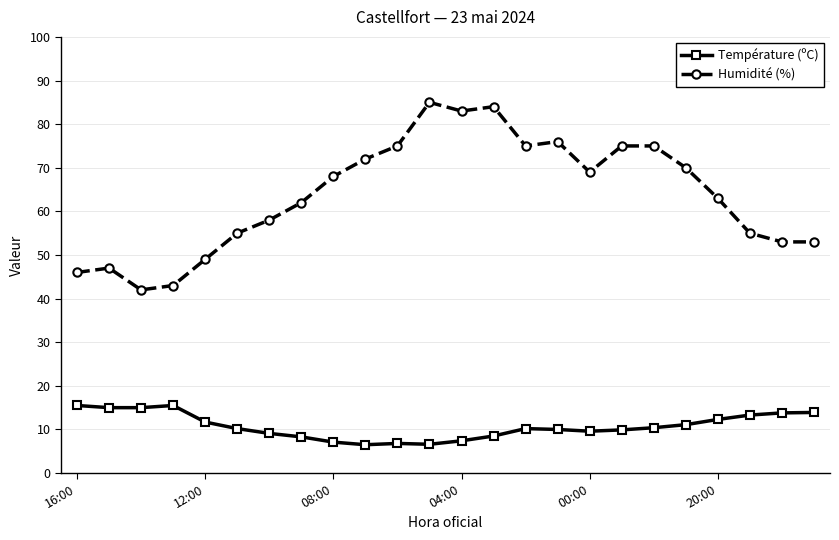

What is the value of the Humidité (%) point at the 20th from the left?

70.0